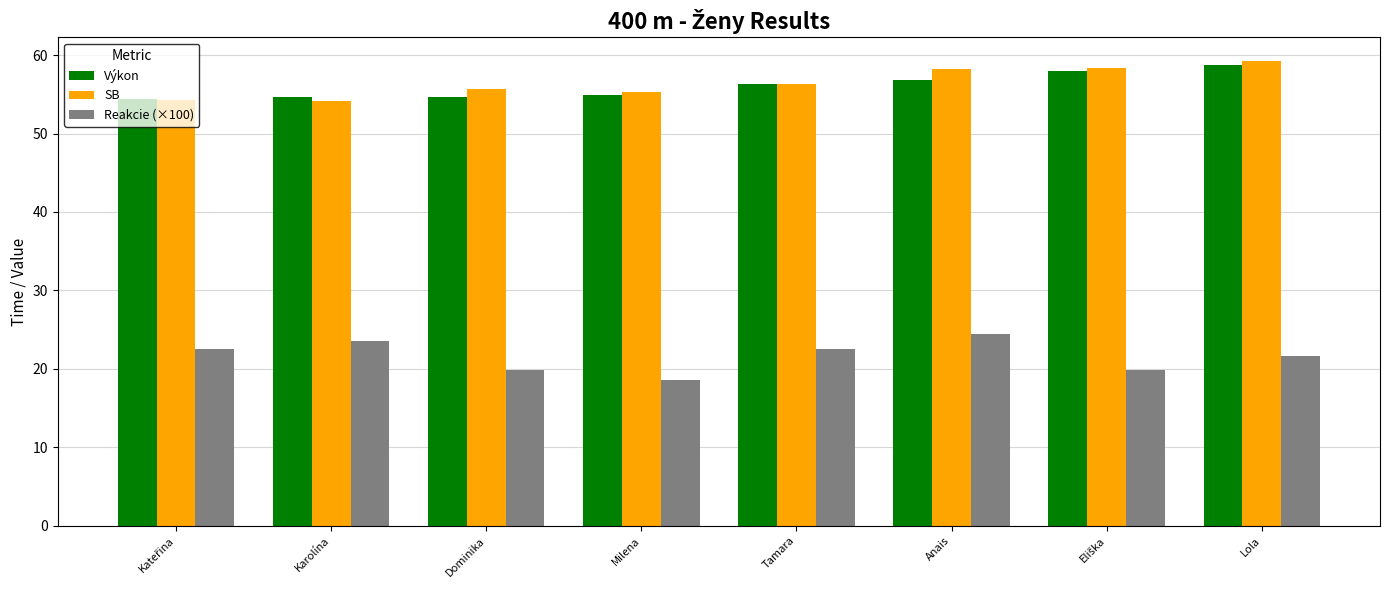

What is the maximum value shown in the chart?

59.3